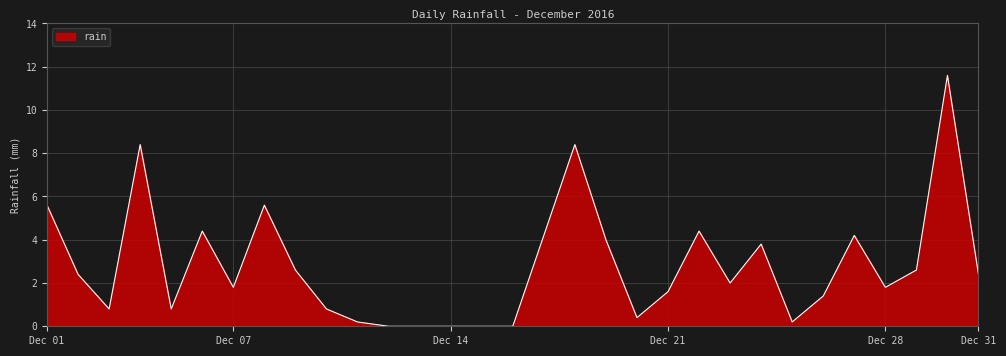

What is the maximum value shown in the chart?

11.6